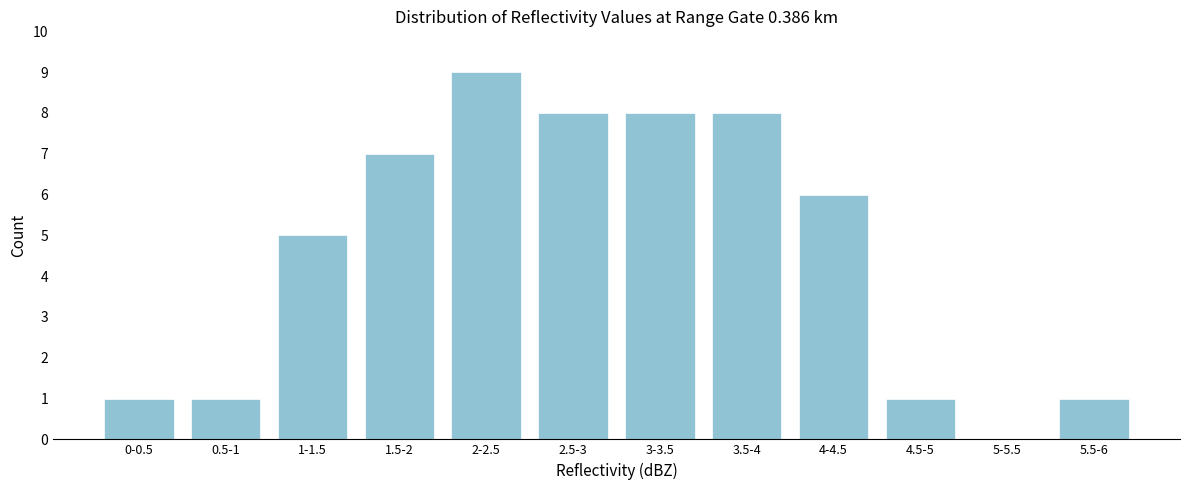

Reading right to left, transcribe all the data shown in this chart.

5.5-6=1	5-5.5=0	4.5-5=1	4-4.5=6	3.5-4=8	3-3.5=8	2.5-3=8	2-2.5=9	1.5-2=7	1-1.5=5	0.5-1=1	0-0.5=1